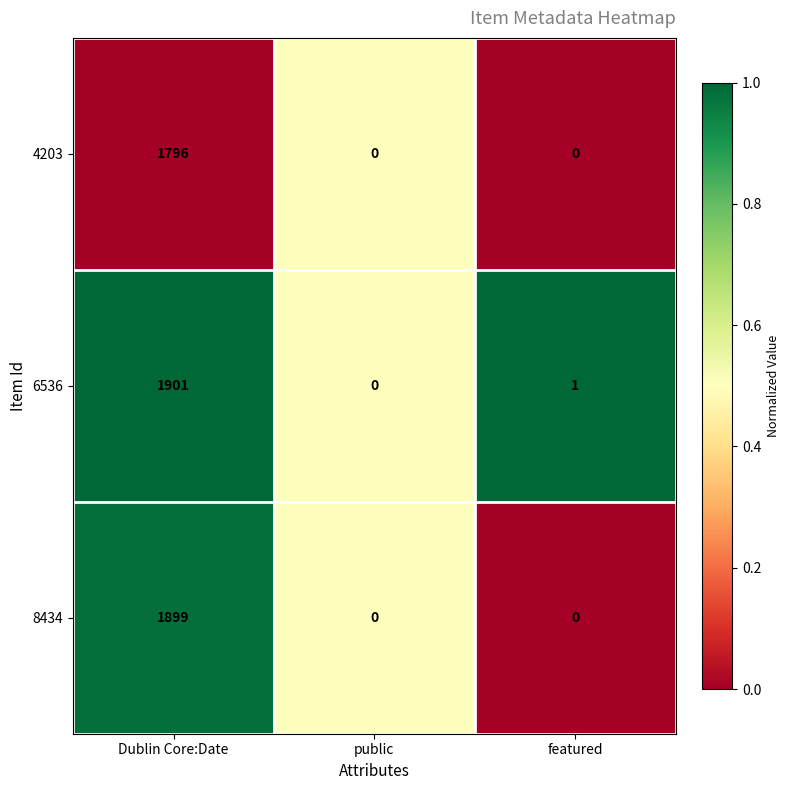

What is the total value across all series at Dublin Core:Date?

5596